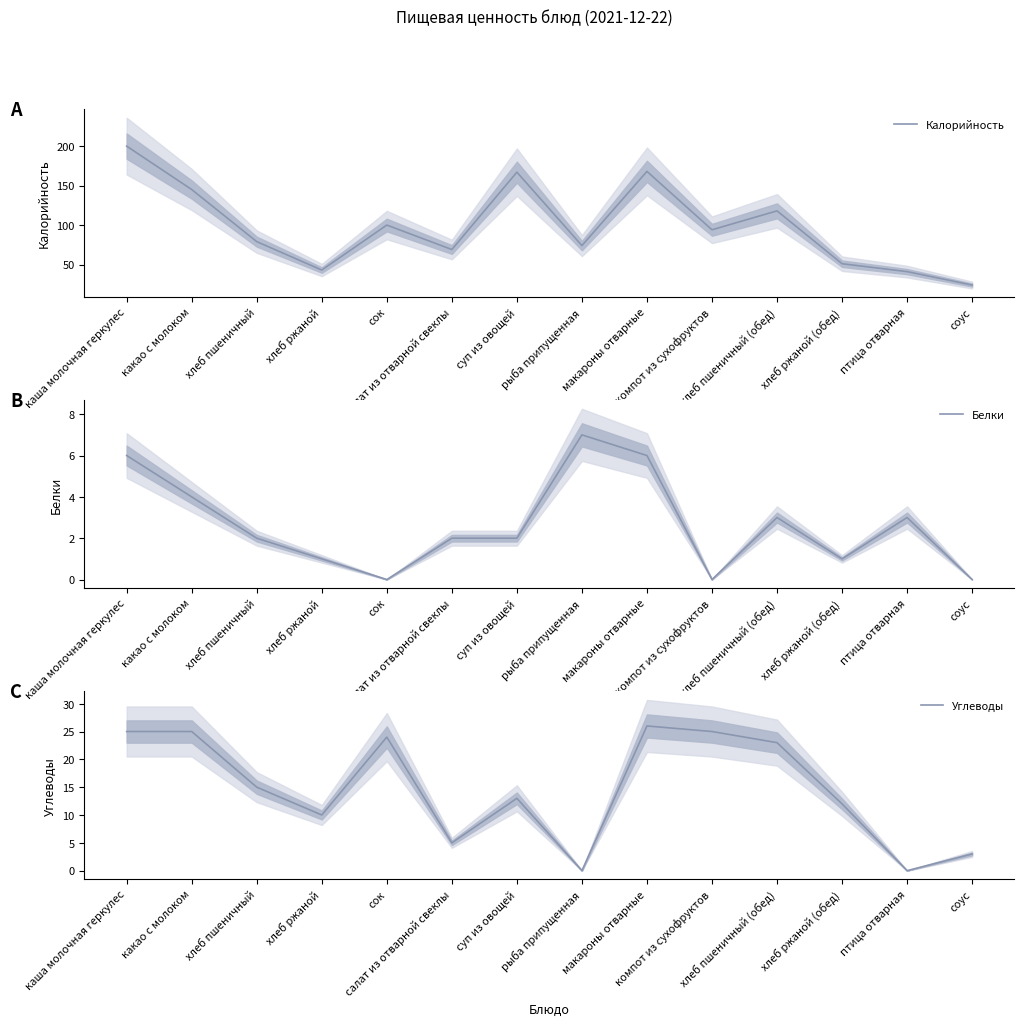

What is the sum of the Калорийность values at птица отварная and салат из отварной свеклы?

110